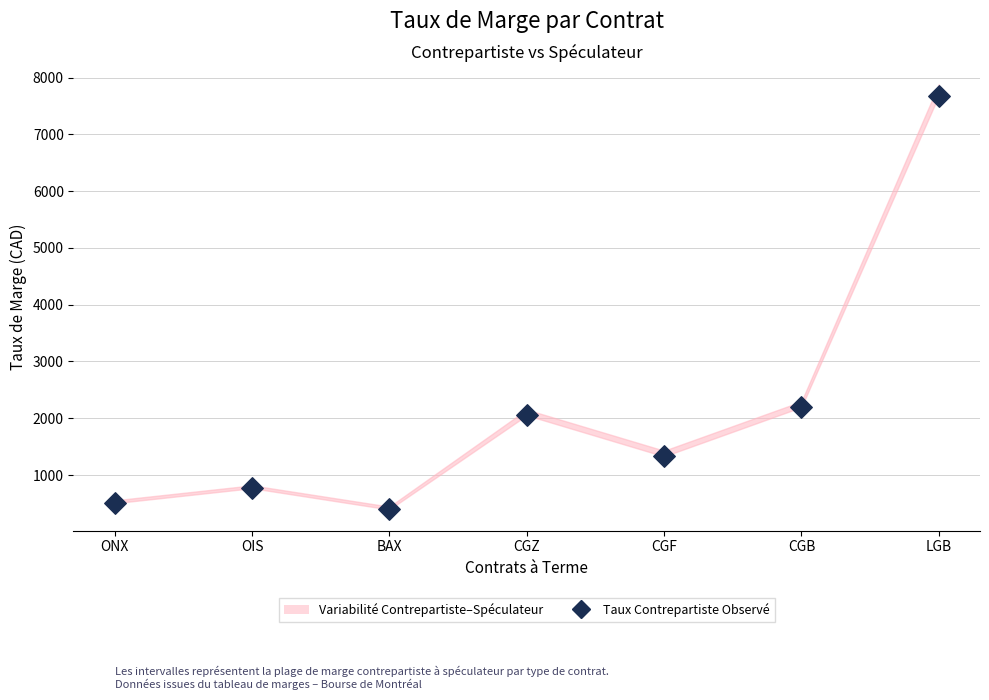

What Y value in the scatter plot is closest to 4038?

2196